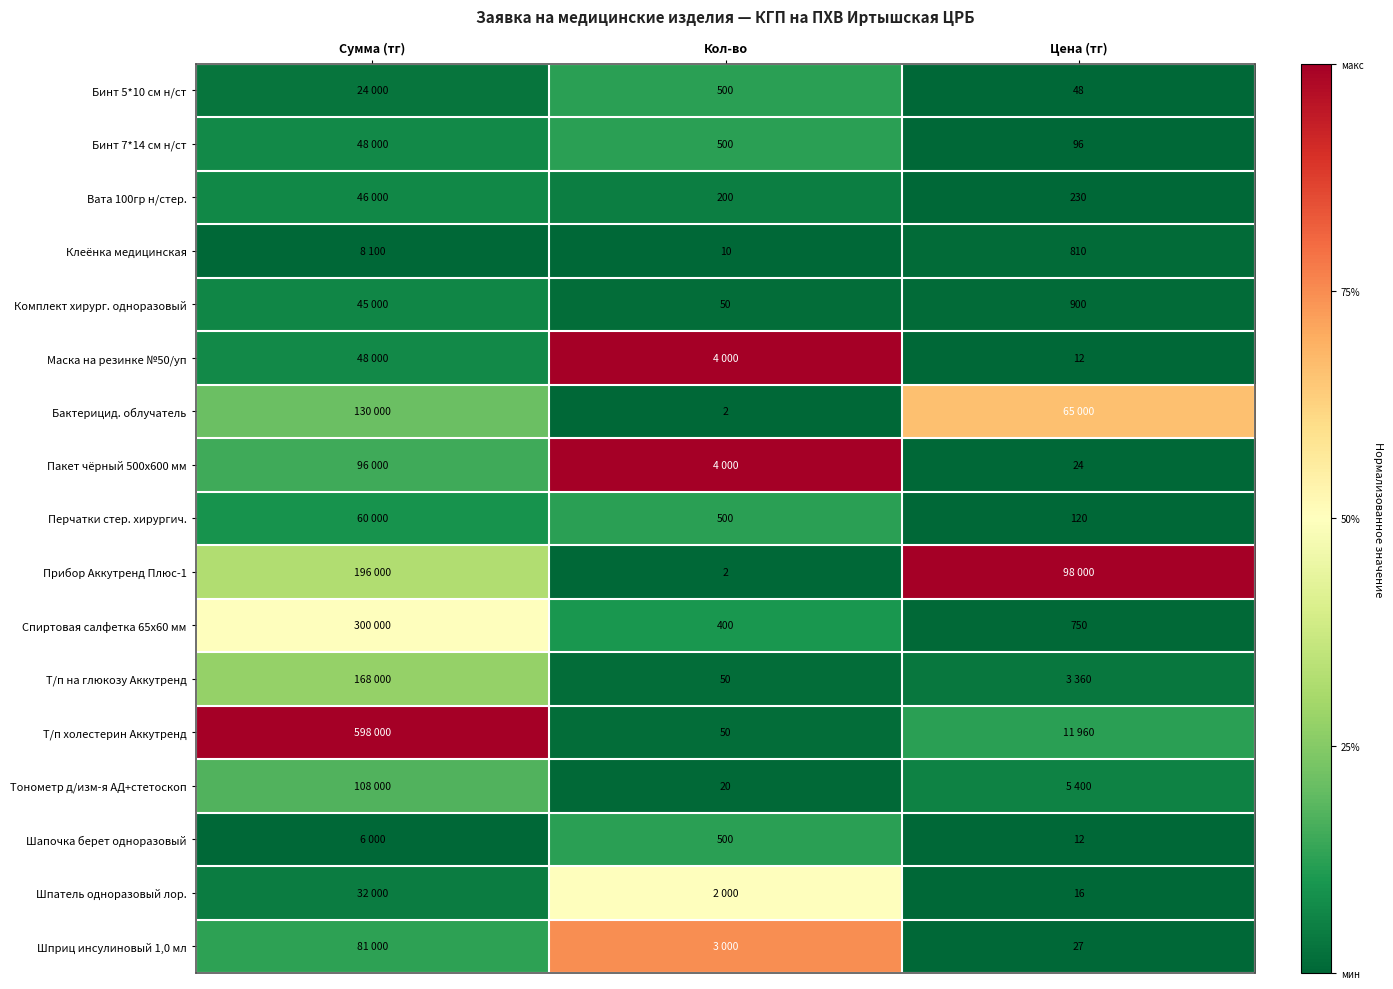

Is the value of Бинт 7*14 см н/ст at Цена (тг) greater than the value of Т/п холестерин Аккутренд at Кол-во?

Yes